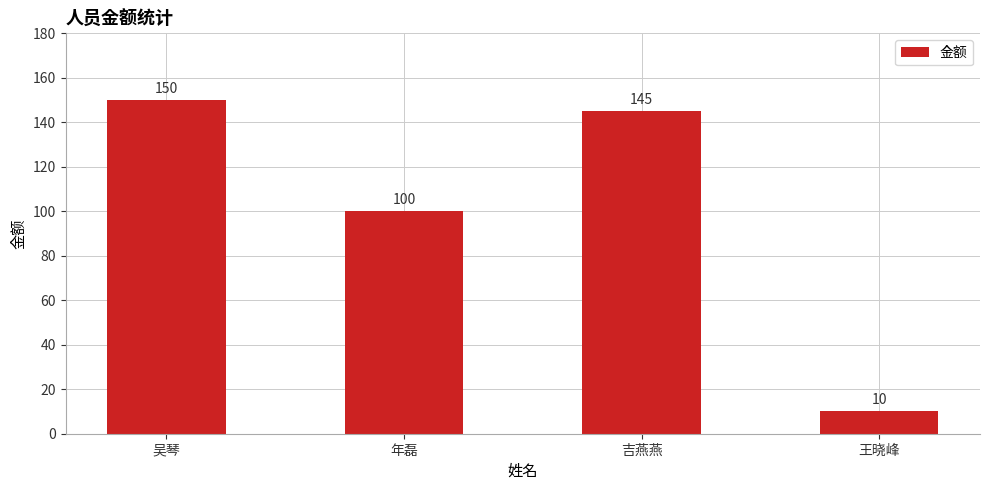

Rank the categories by value from highest to lowest.

吴琴, 吉燕燕, 年磊, 王晓峰